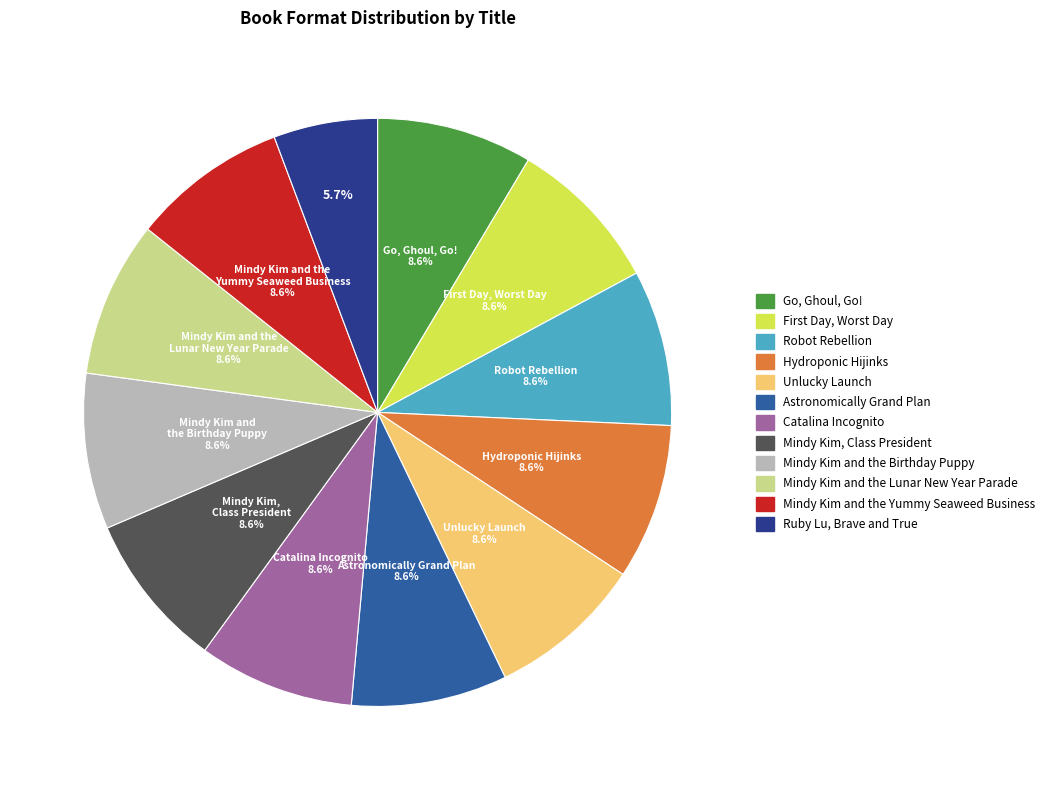

Is Mindy Kim, Class President the majority of the pie?

No